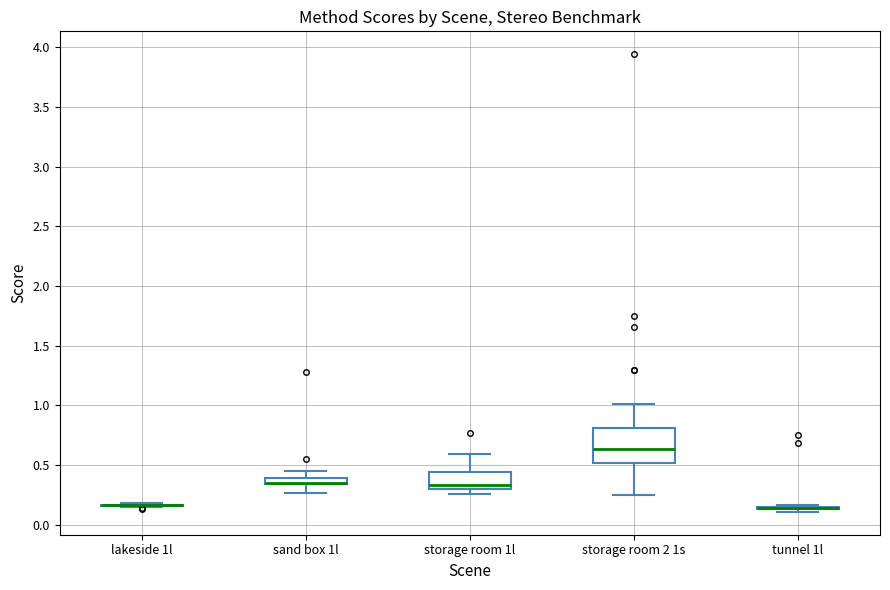

Comparing the boxes themselves (not the whiskers), which one is the tallest?

storage room 2 1s